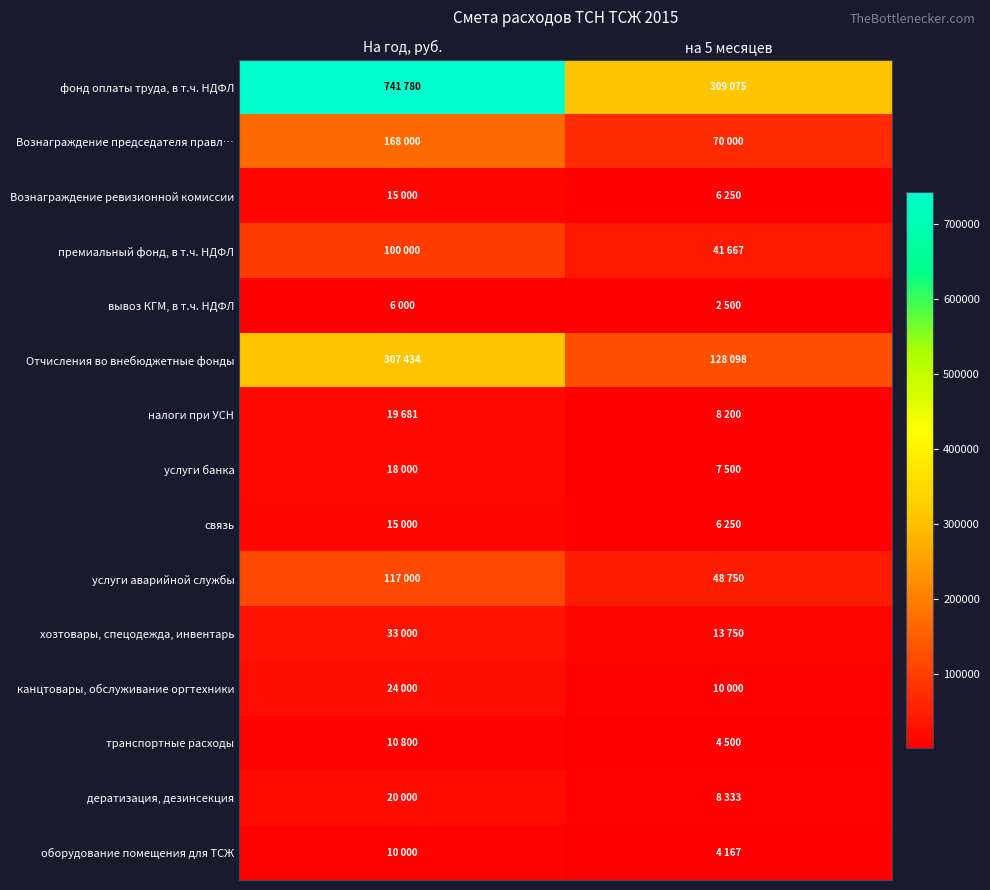

Which series has the largest total across all categories?

фонд оплаты труда, в т.ч. НДФЛ